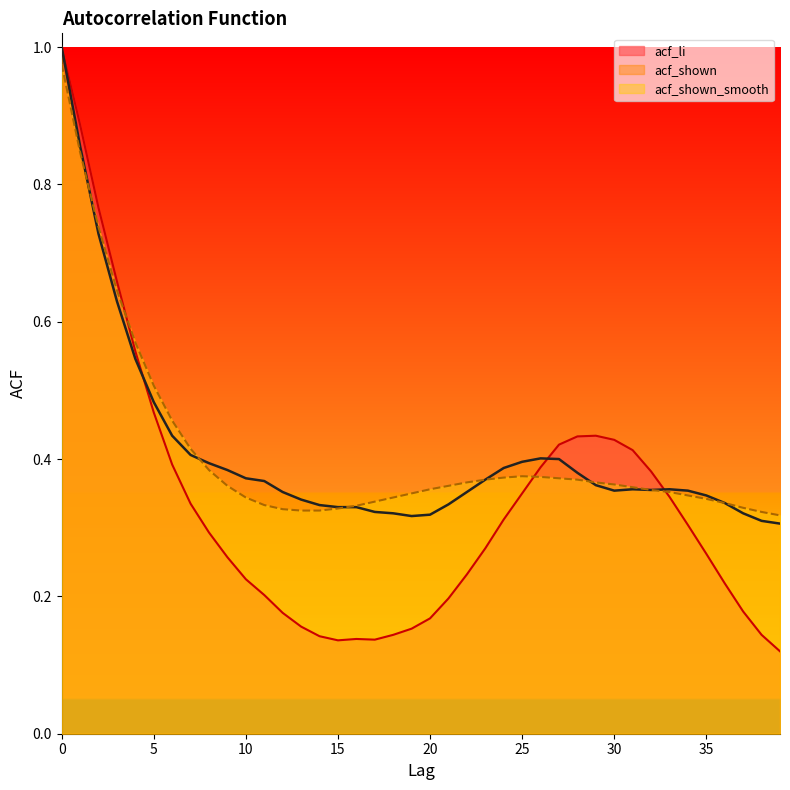

After their last crossing, which series has the higher values: acf_li or acf_shown?

acf_shown